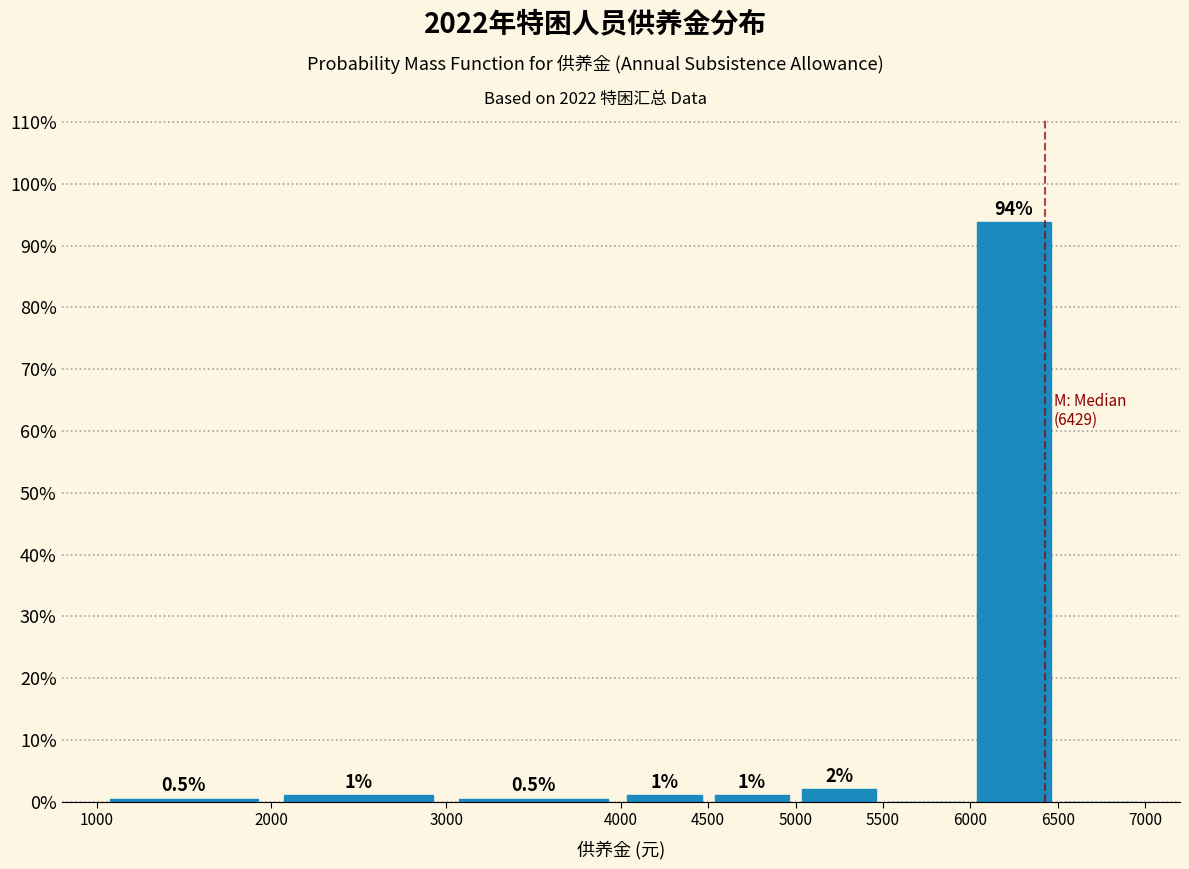

Over which range of the x-axis is the bar tallest?

6000 to 6500